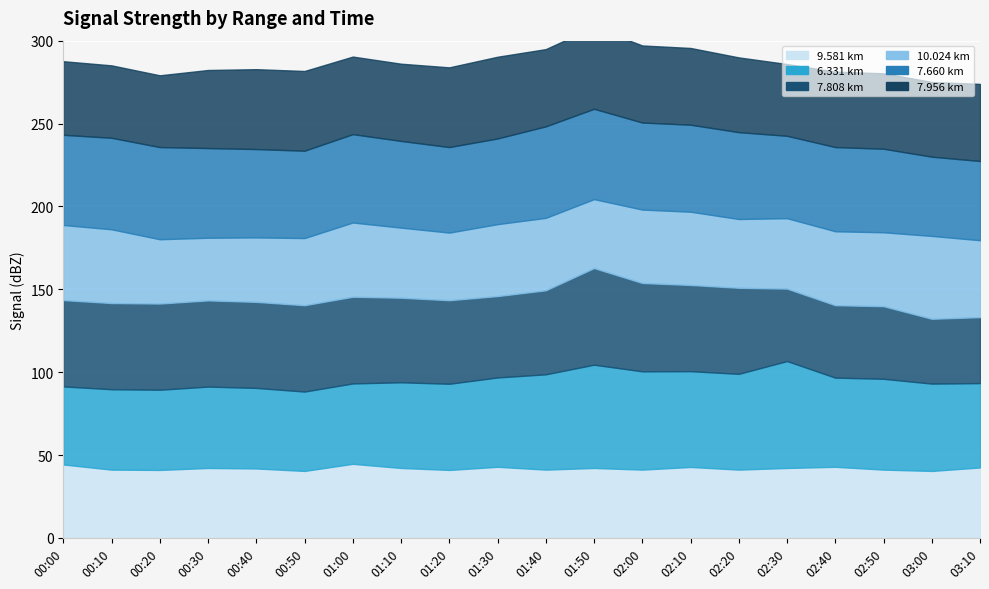

Between 00:00 and 01:30, which series saw the biggest shift?

  6.331